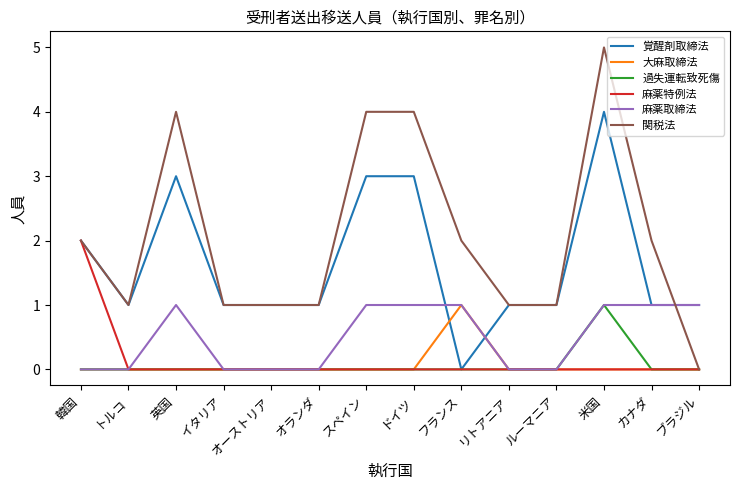

Is this an area chart (filled region under the line)?

No